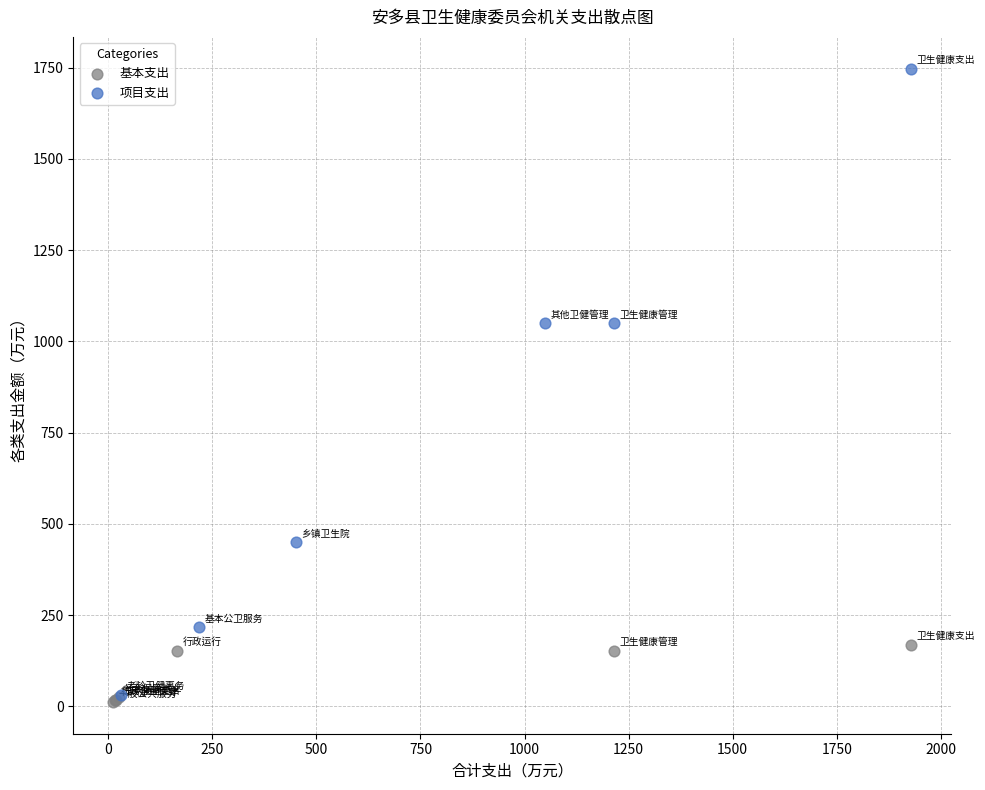

Which series reaches the minimum Y coordinate?

基本支出